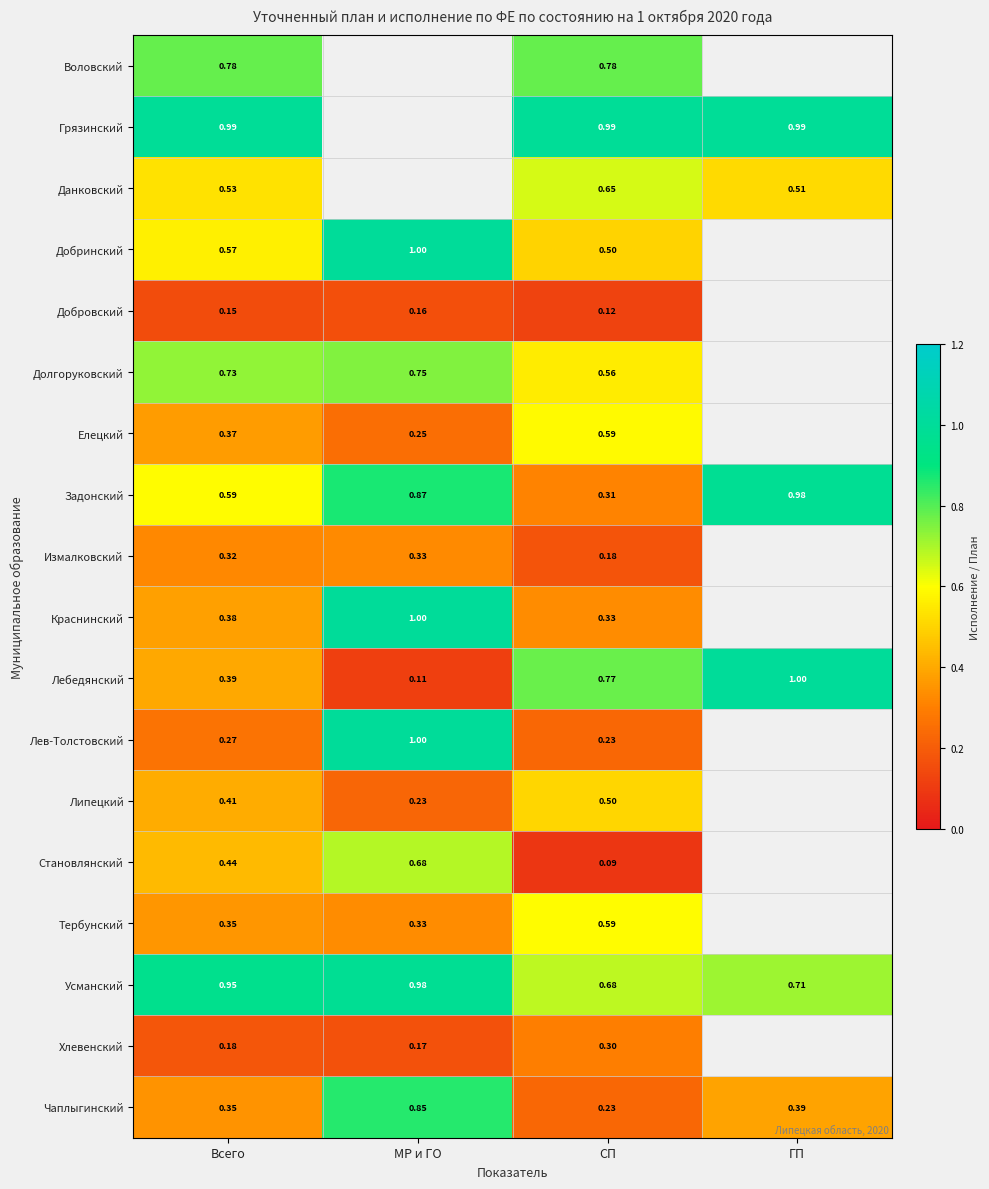

What is the minimum value shown in the chart?

0.1